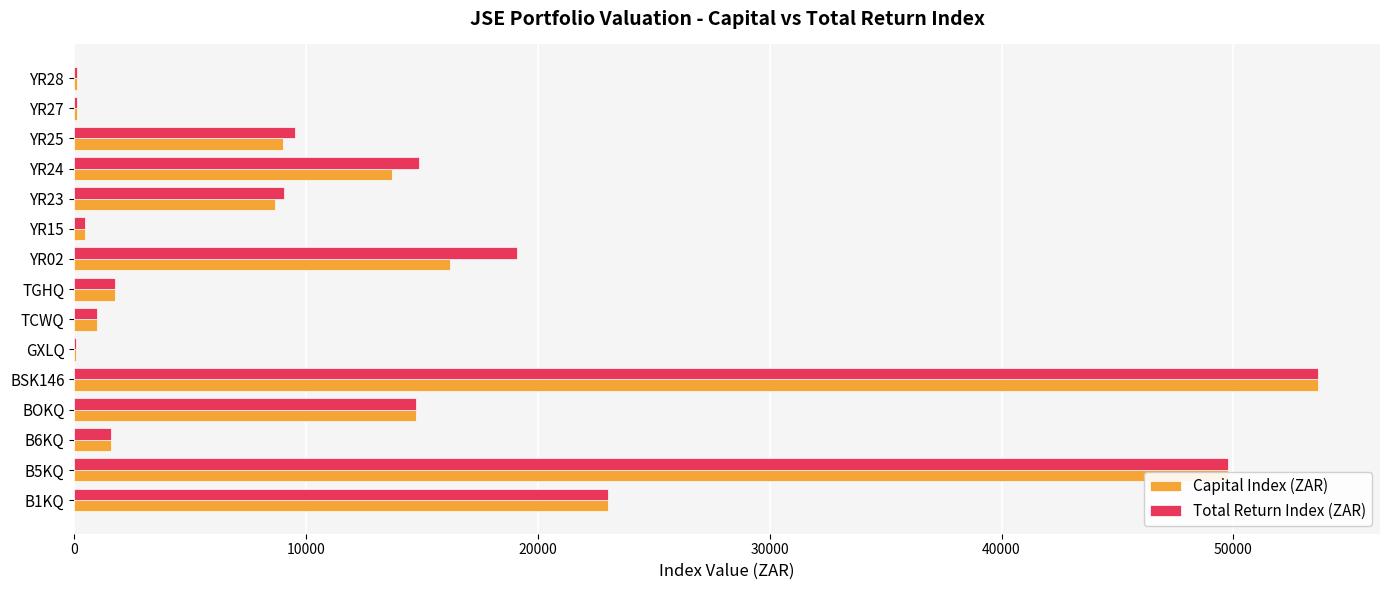

What is the sum of all Total Return Index (ZAR) values?

198776.2